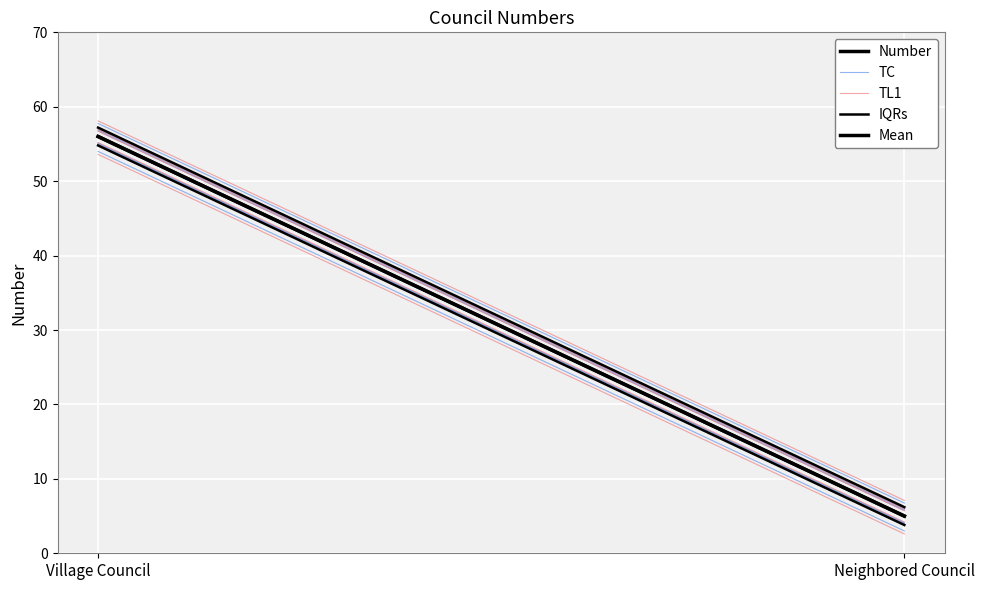

What is the highest value of the Number series?

56.0